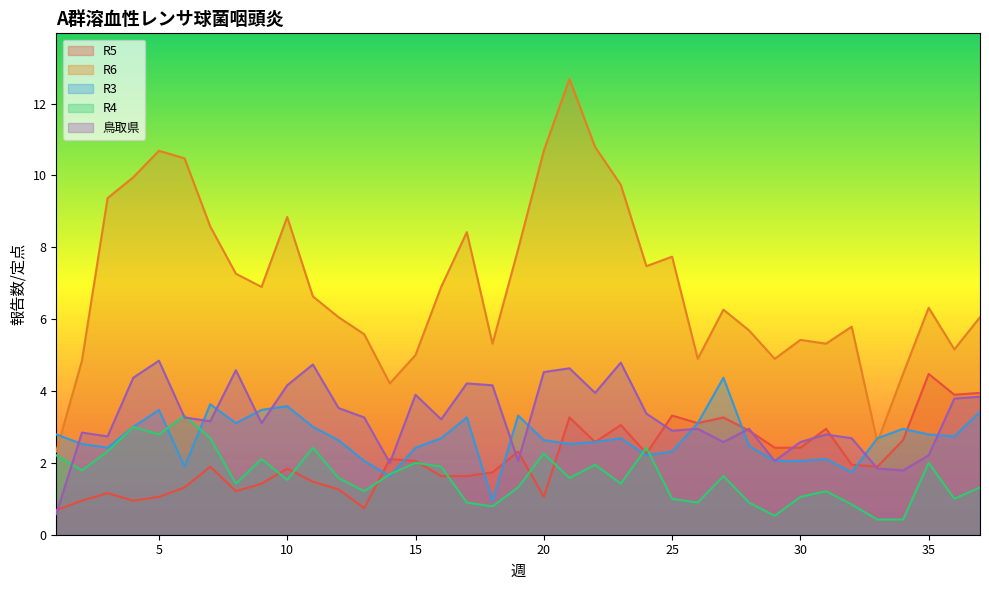

Which series has the largest range (max minus min)?

R6